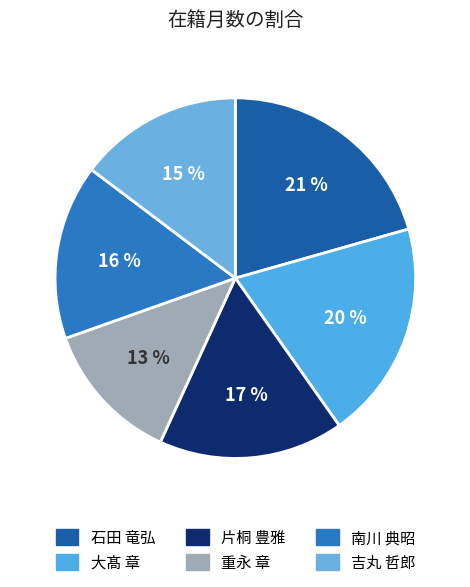

To the nearest percent, what is the difference between the 吉丸 哲郎 and 南川 典昭 slice percentages?

1%